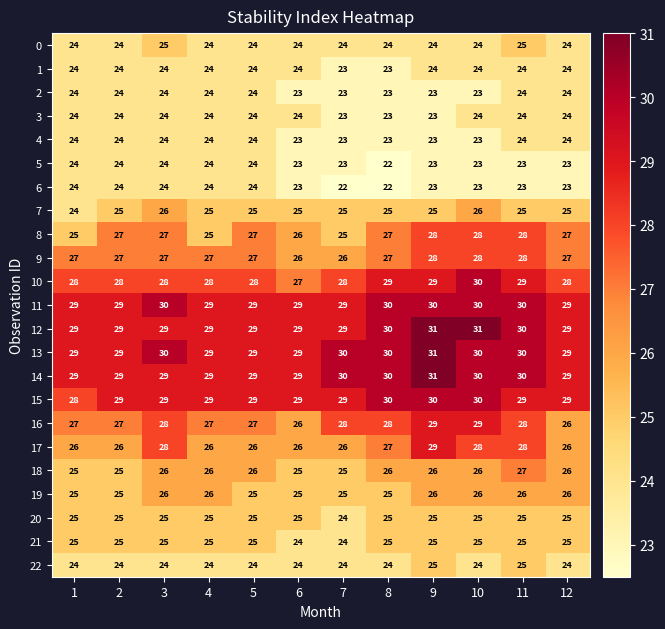

How many categories are shown in the chart?

12